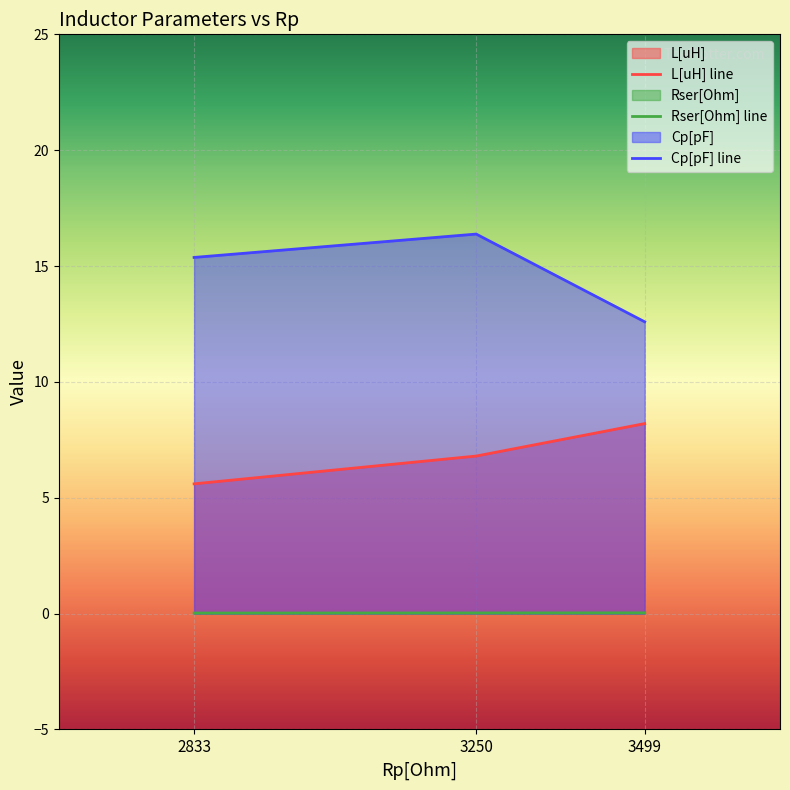

Reading left to right, list all the values displayed in this chart.

L[uH]: 5.6	6.8	8.2
Rser[Ohm]: 0.0	0.0	0.0
Cp[pF]: 15.4	16.4	12.6